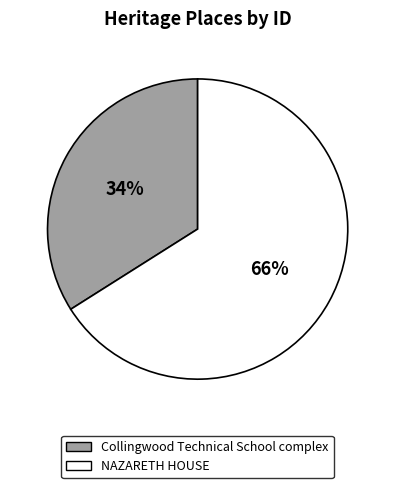

Is it true that NAZARETH HOUSE is 73% of the pie?

False